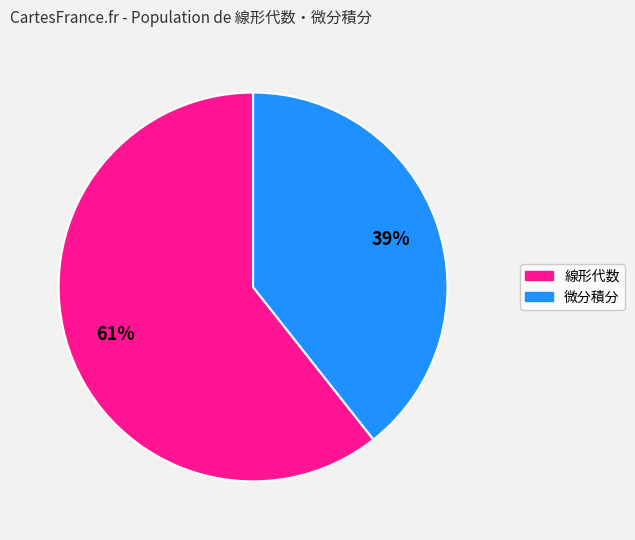

Does any single category account for the majority?

Yes